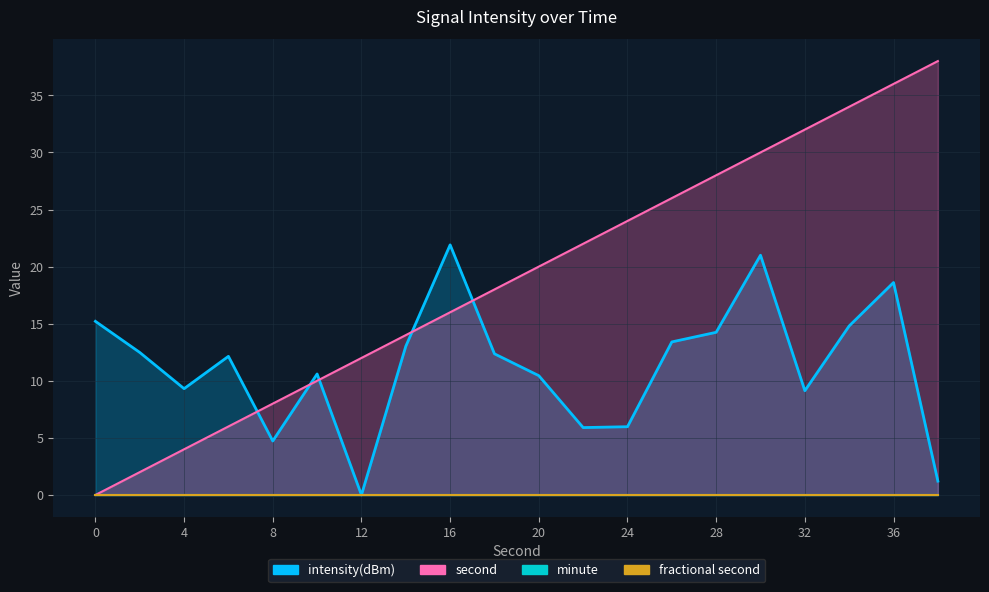

Where is the first local maximum for intensity(dBm)?

6